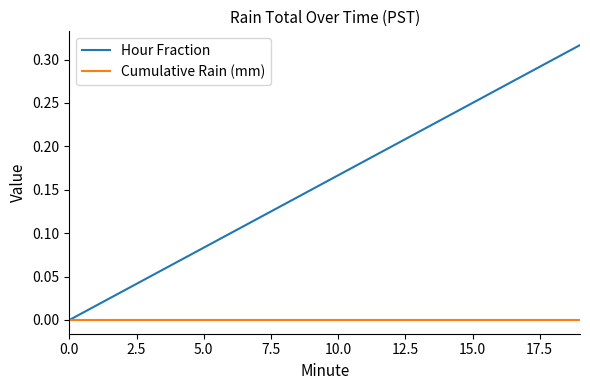

Which series has the largest range (max minus min)?

Hour Fraction